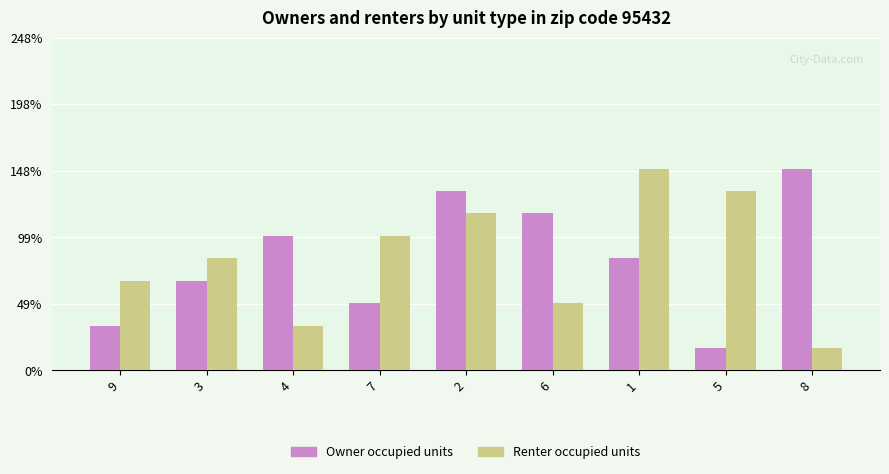

Is the value of Renter occupied units at 6 greater than the value of Owner occupied units at 6?

No